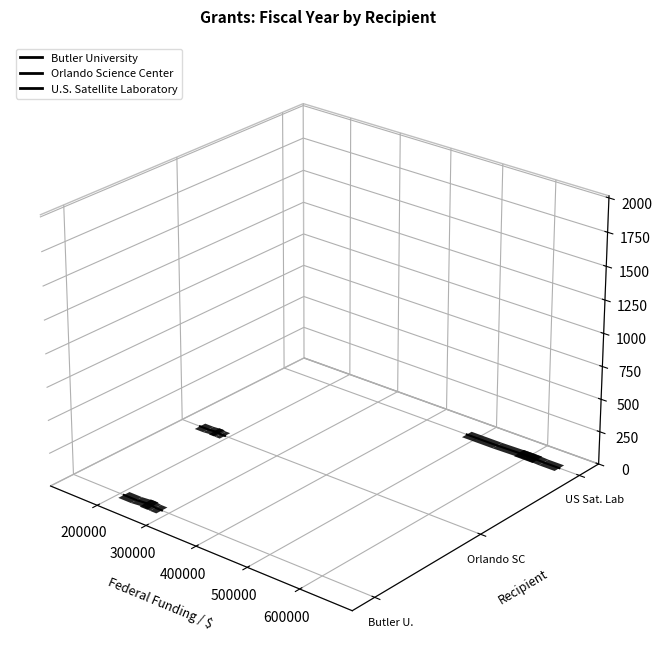

List the labels in order of U.S. Satellite Laboratory value, largest first.

100000, 200000, 300000, 400000, 500000, 600000, 700000